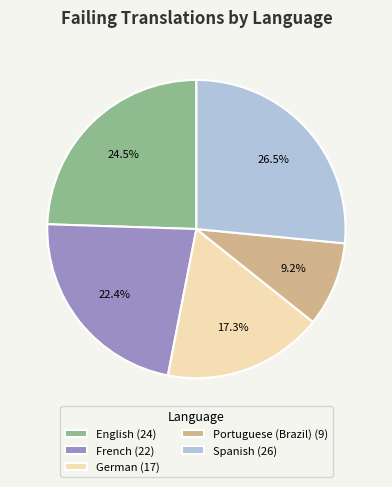

How many slices are in this pie chart?

5